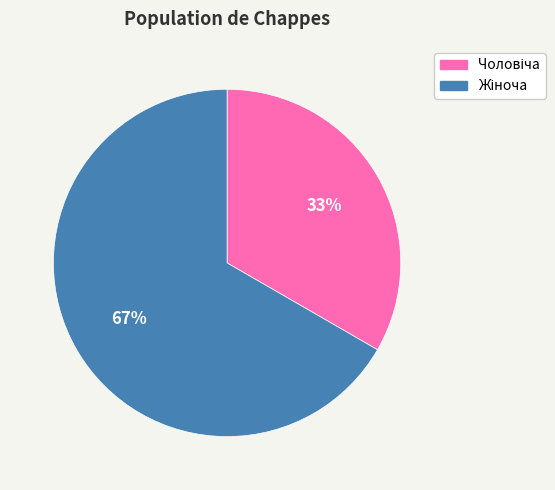

To the nearest percent, what is the average slice percentage?

50%